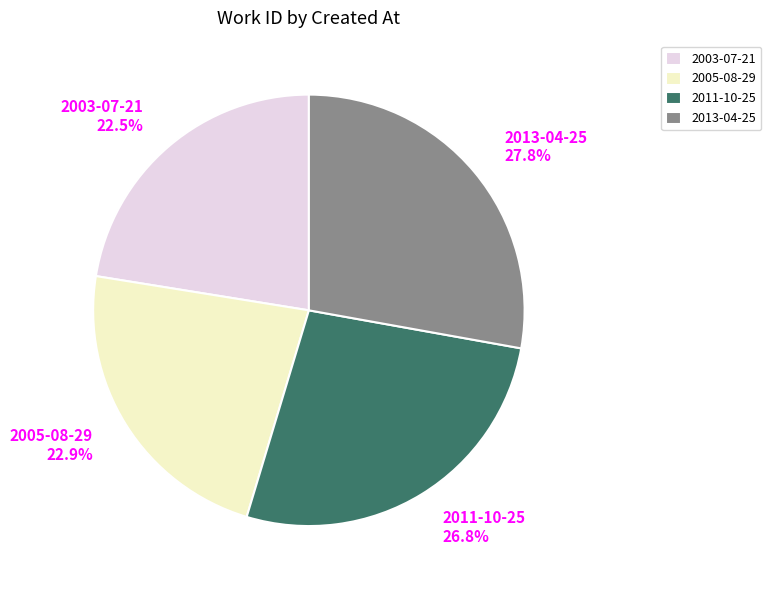

True or false: 2003-07-21 accounts for 35% of the total.

False